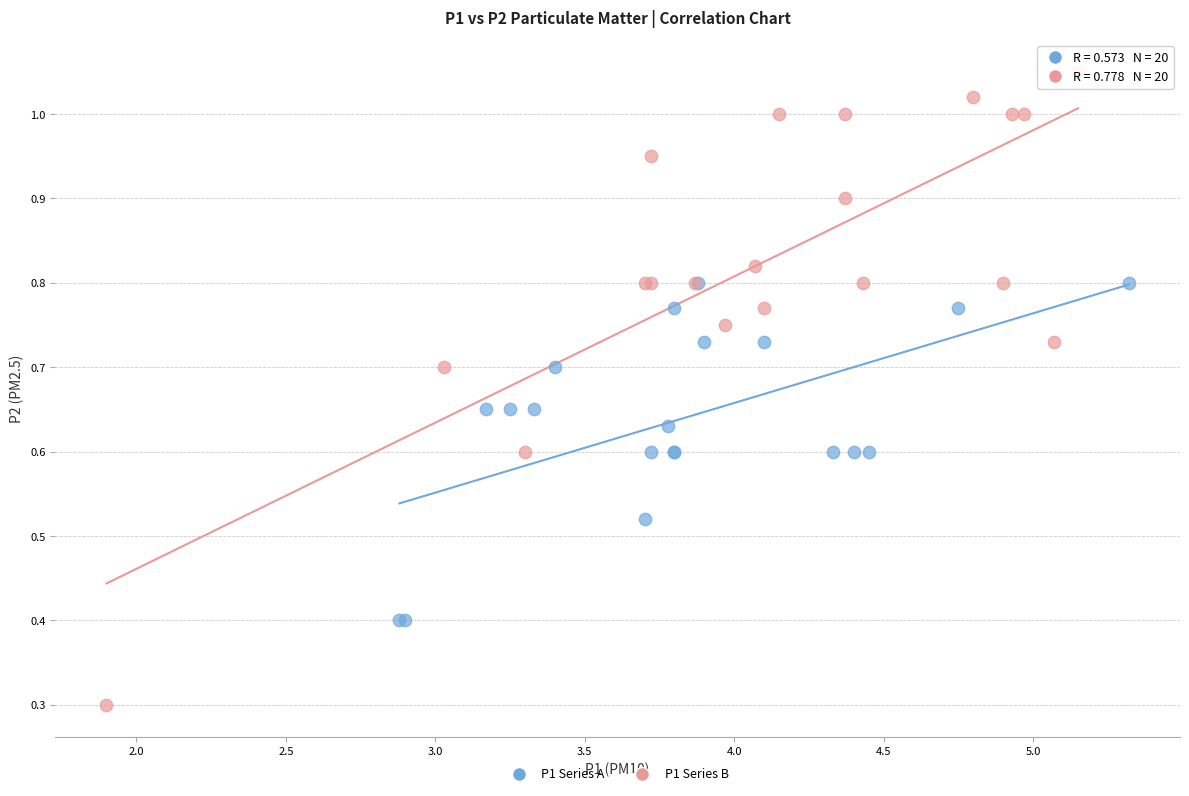

Which series contains the highest Y value?

P1 Series B